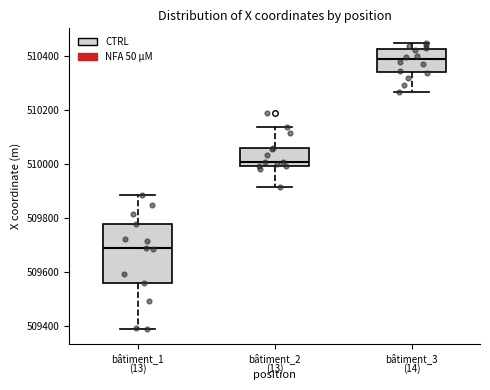

Where does the median line of the box for bâtiment_1 sit on the y-axis? The values are not printed on the chart, so give them approximately, as read against the axis.

509680